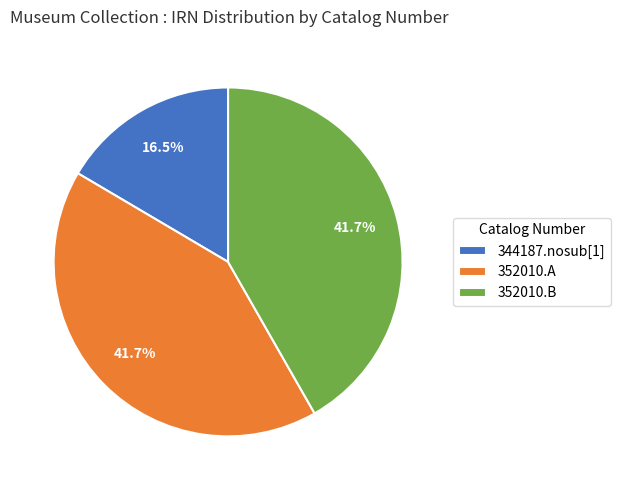

Which slice is the smallest?

344187.nosub[1]